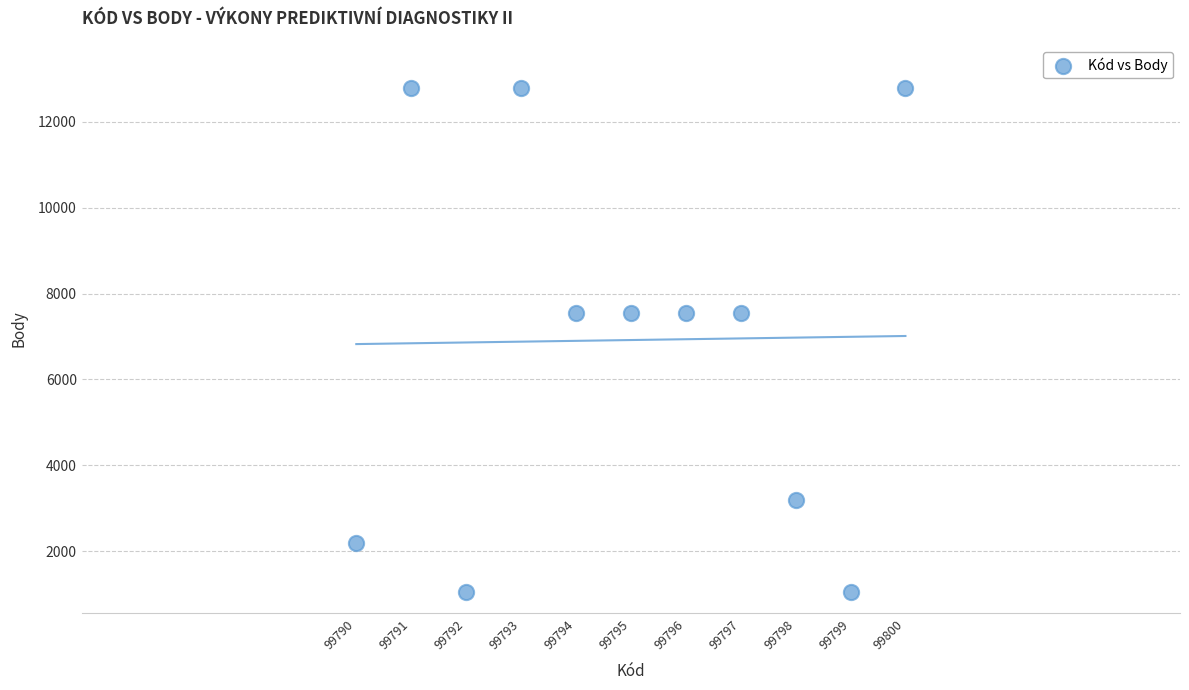

What is the range of X values (max minus min)?

10